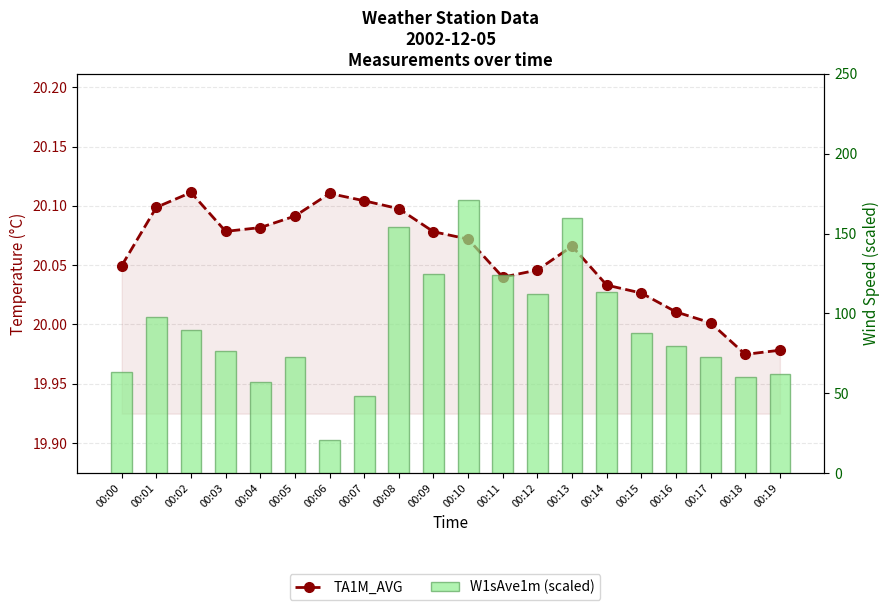

How many categories are shown in the chart?

20